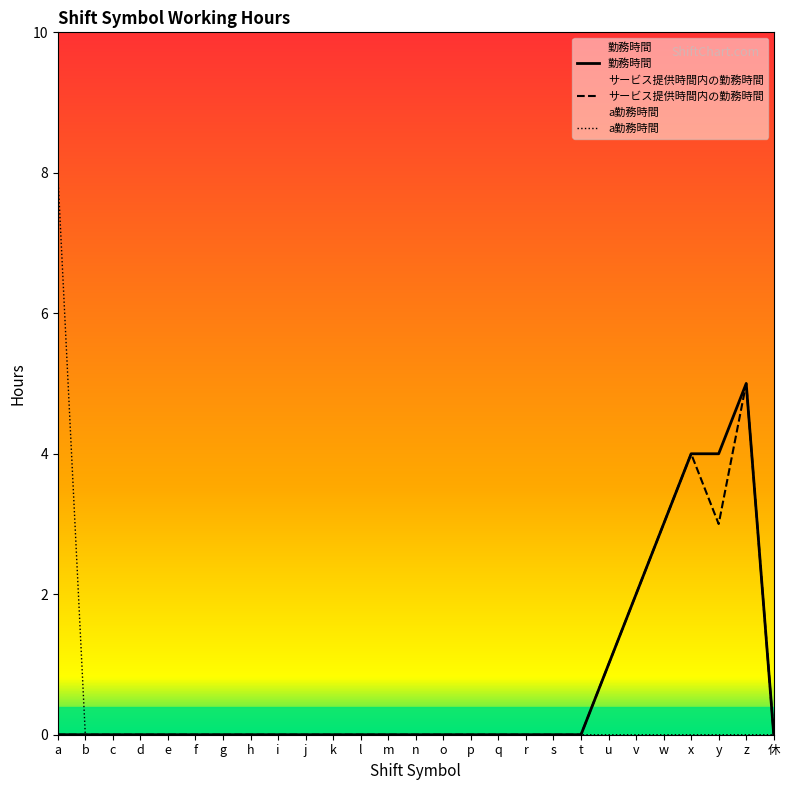

How many values in the サービス提供時間内の勤務時間 series exceed 0?

6